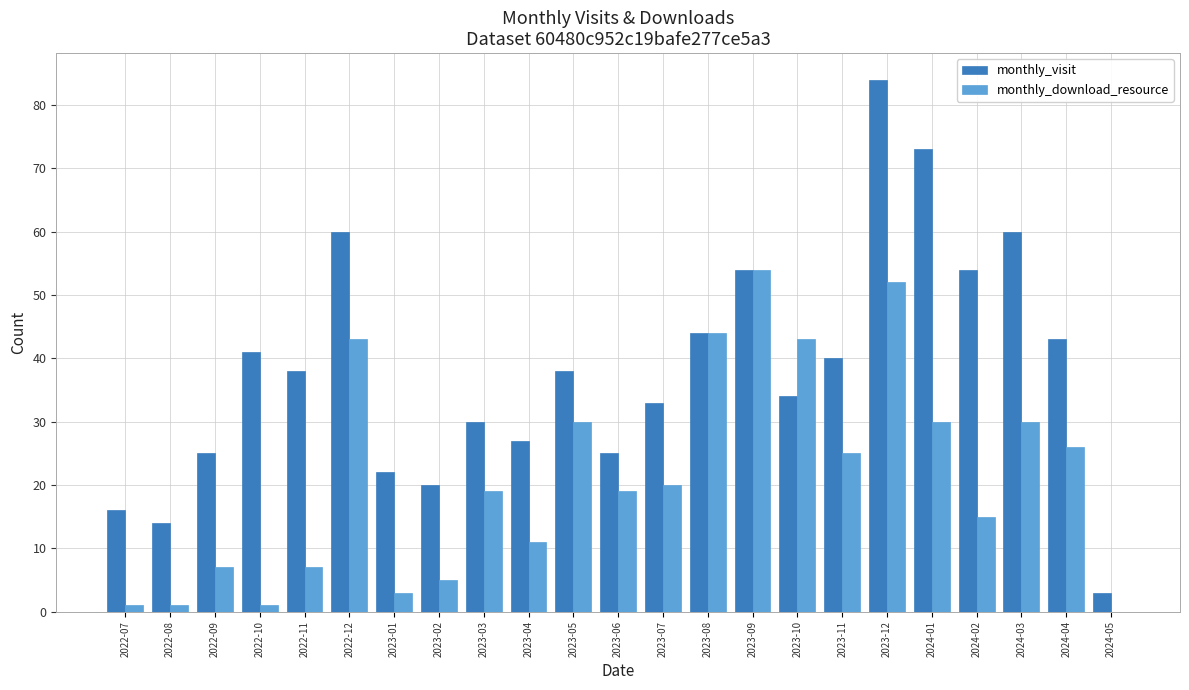

Reading right to left, list all the values displayed in this chart.

monthly_visit: 2024-05=3	2024-04=43	2024-03=60	2024-02=54	2024-01=73	2023-12=84	2023-11=40	2023-10=34	2023-09=54	2023-08=44	2023-07=33	2023-06=25	2023-05=38	2023-04=27	2023-03=30	2023-02=20	2023-01=22	2022-12=60	2022-11=38	2022-10=41	2022-09=25	2022-08=14	2022-07=16
monthly_download_resource: 2024-05=0	2024-04=26	2024-03=30	2024-02=15	2024-01=30	2023-12=52	2023-11=25	2023-10=43	2023-09=54	2023-08=44	2023-07=20	2023-06=19	2023-05=30	2023-04=11	2023-03=19	2023-02=5	2023-01=3	2022-12=43	2022-11=7	2022-10=1	2022-09=7	2022-08=1	2022-07=1